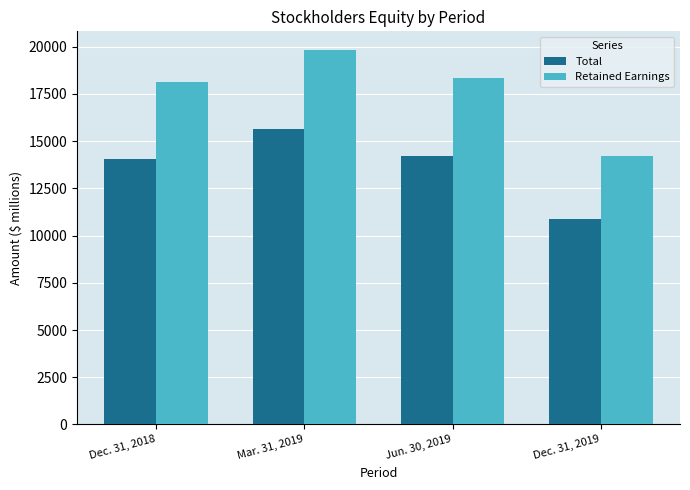

What is the average value of the Retained Earnings series?

17628